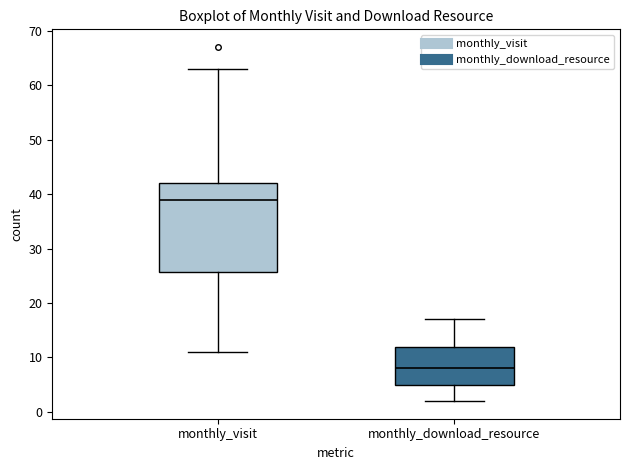

Which box has the highest median line?

monthly_visit